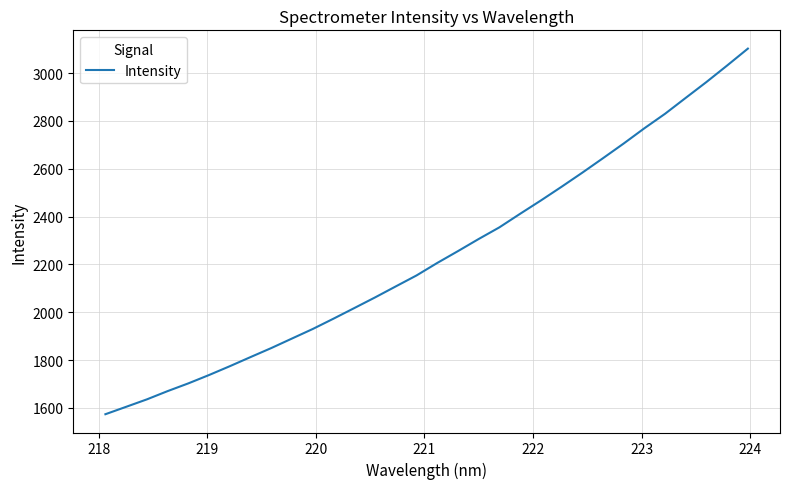

What is the smallest value displayed?

1573.4